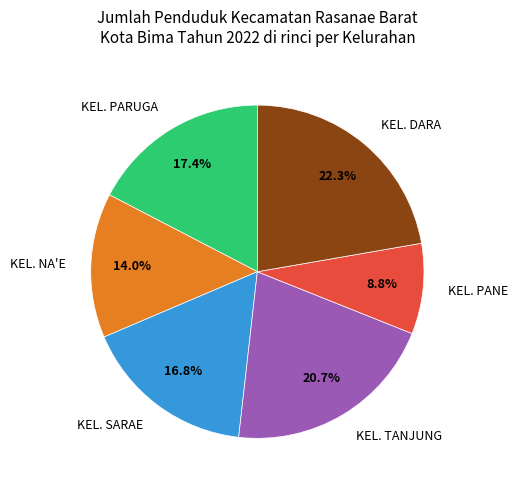

What is the largest slice in the pie chart?

KEL. DARA